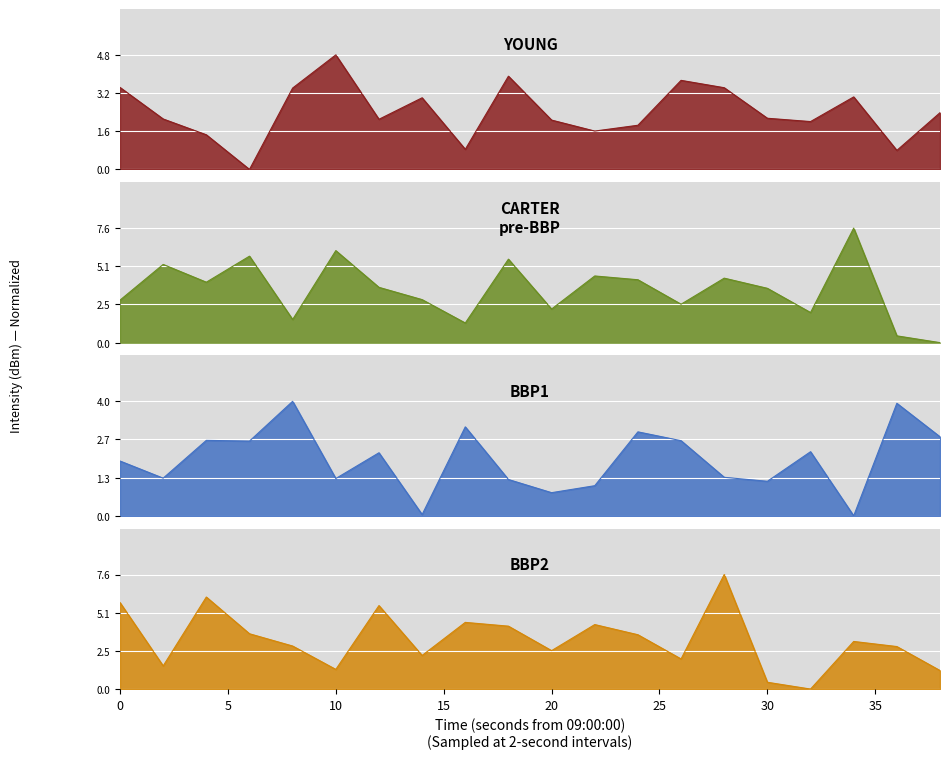

Rank the series by their maximum value, from highest to lowest.

CARTER pre-BBP, BBP2, YOUNG, BBP1